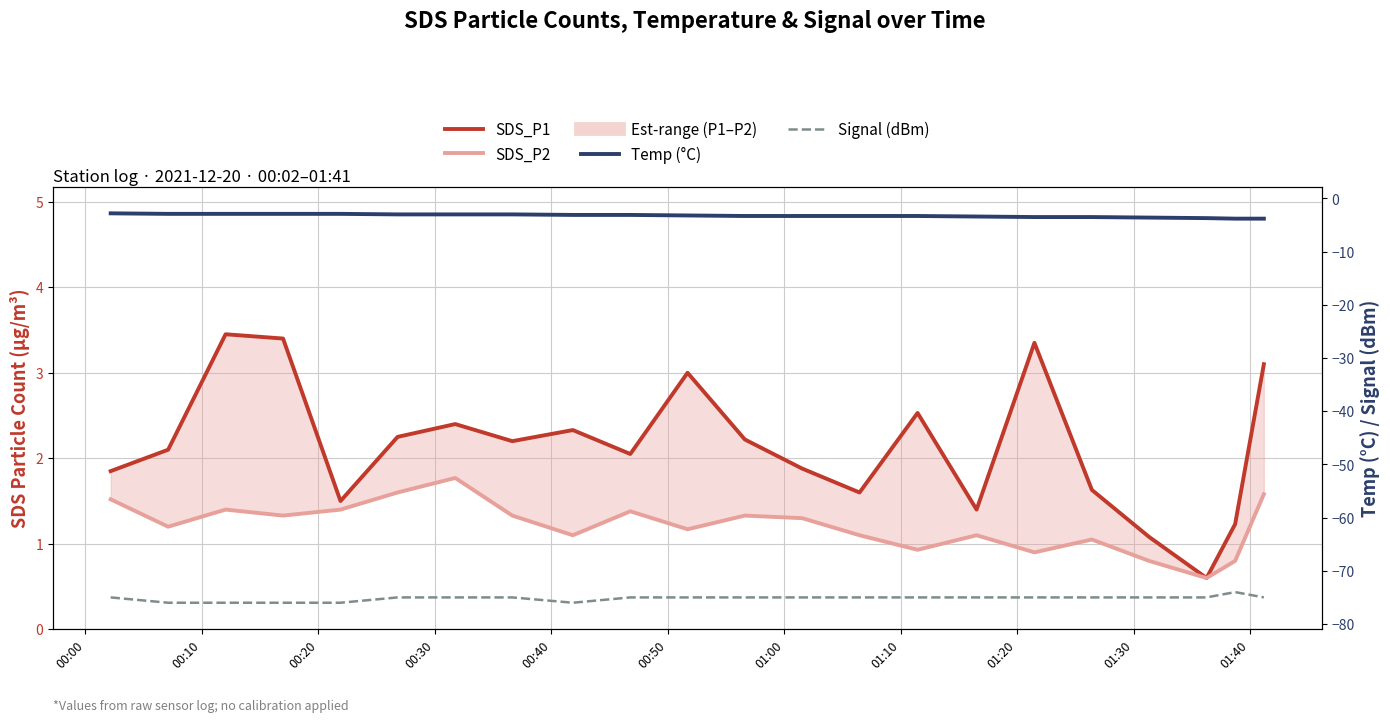

The value of Signal (dBm) at 16 is -15.3. True or false?

False